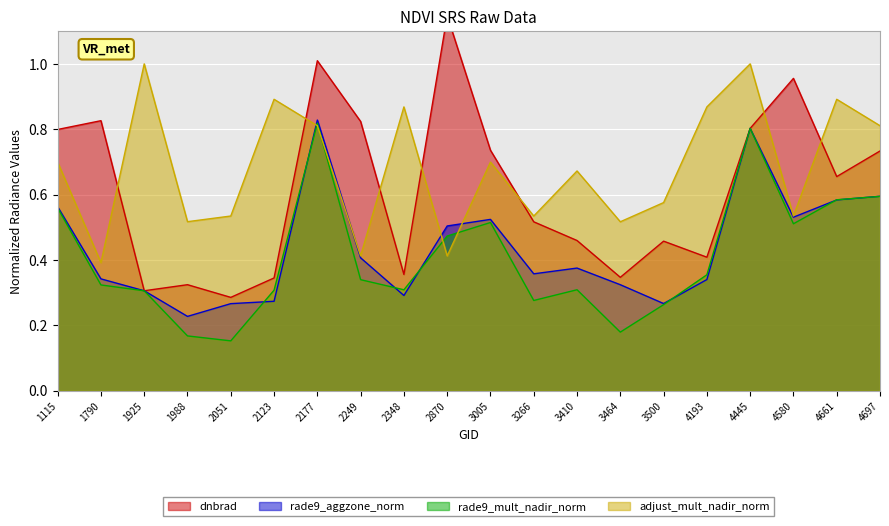

At which category is the sum across all series the highest?

2177